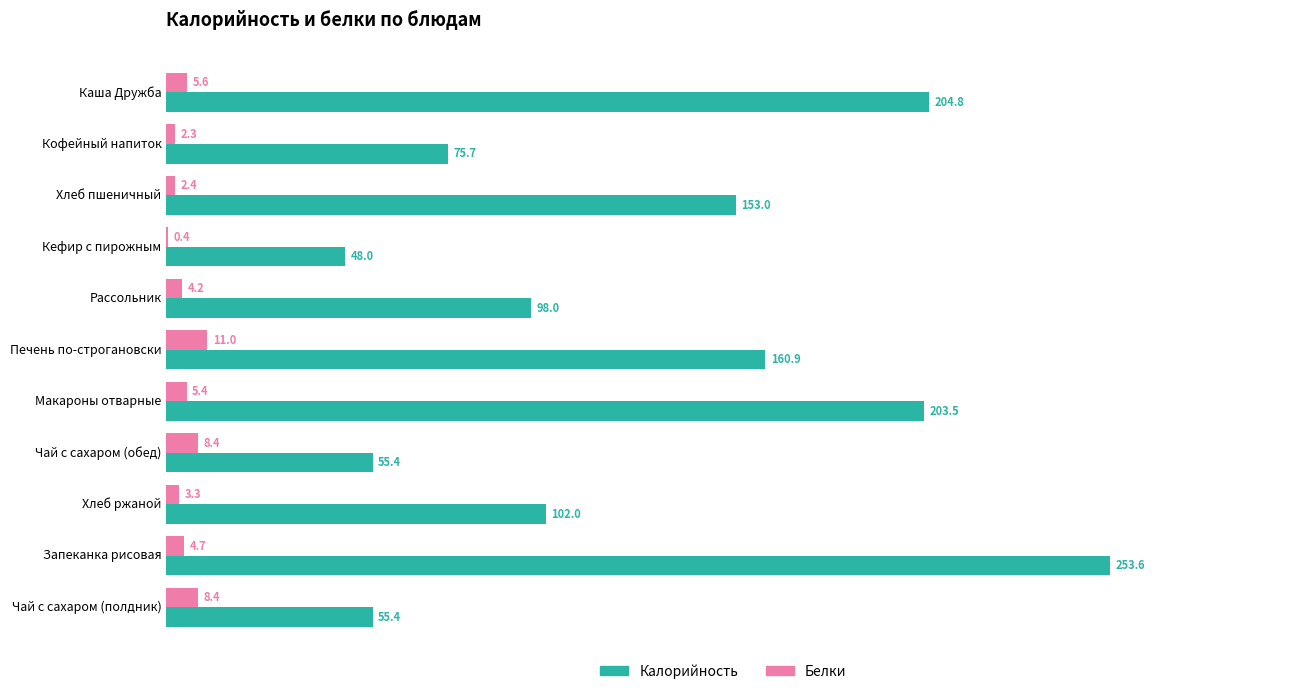

Where is Белки nearest to the value 5?

Запеканка рисовая